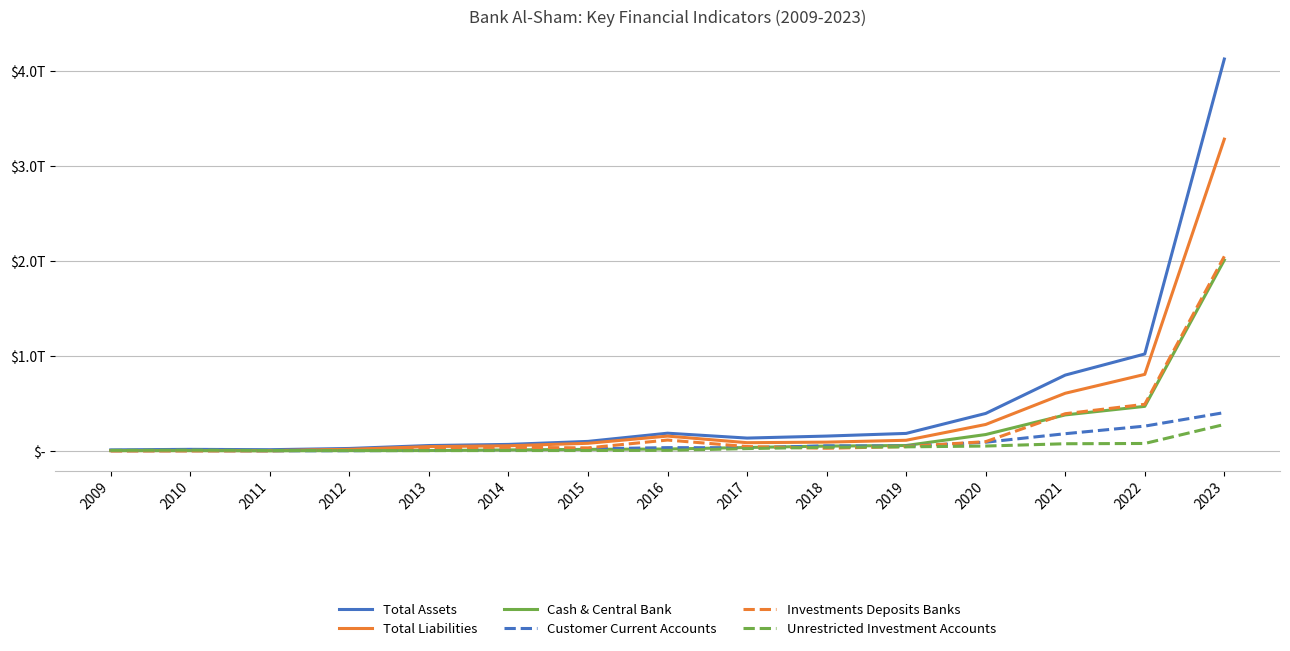

Does the chart have visible grid lines?

Yes